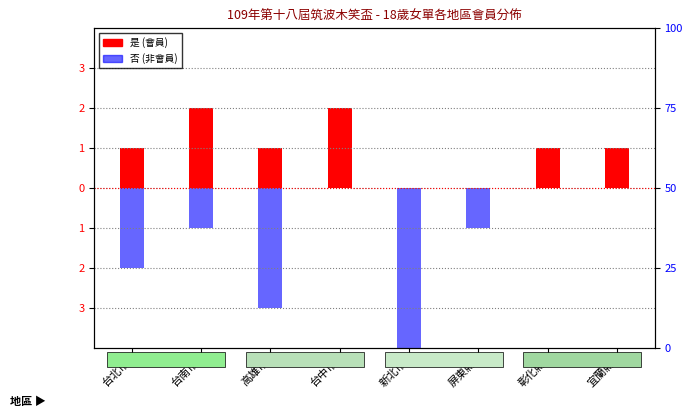

Rank the series by their average value, from highest to lowest.

是 (會員), 否 (非會員)